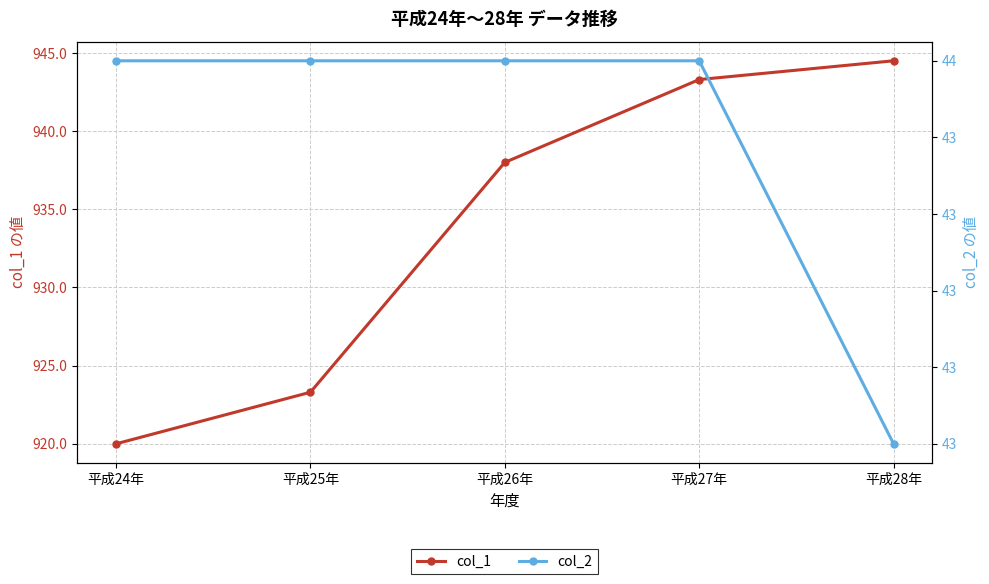

Where is col_1 nearest to the value 932?

平成26年